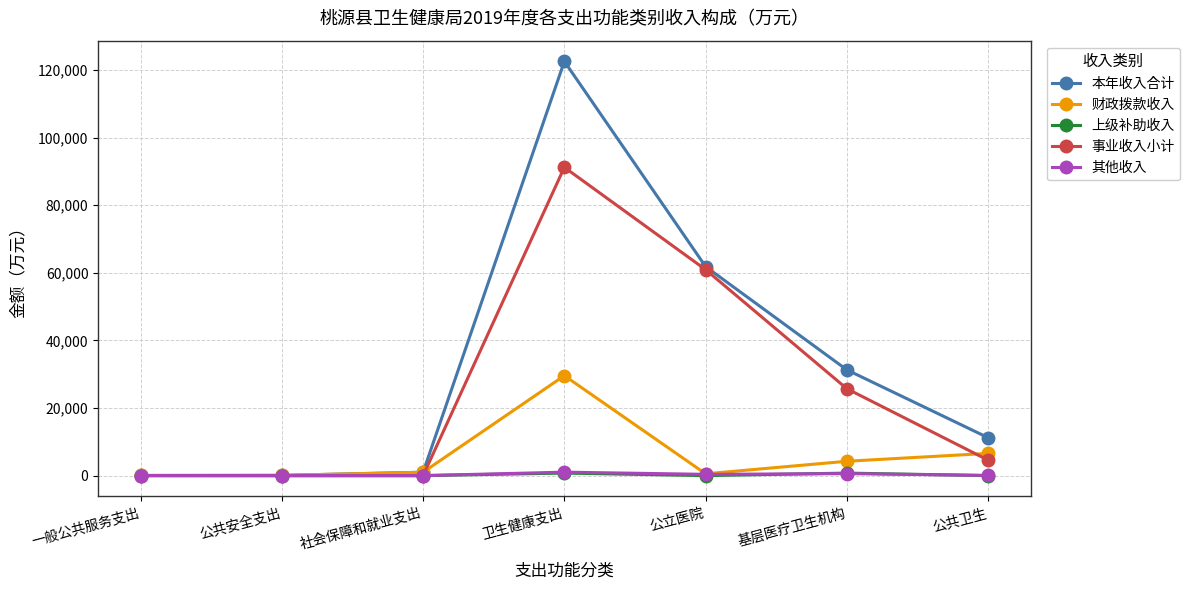

What is the greatest value displayed?

122551.4